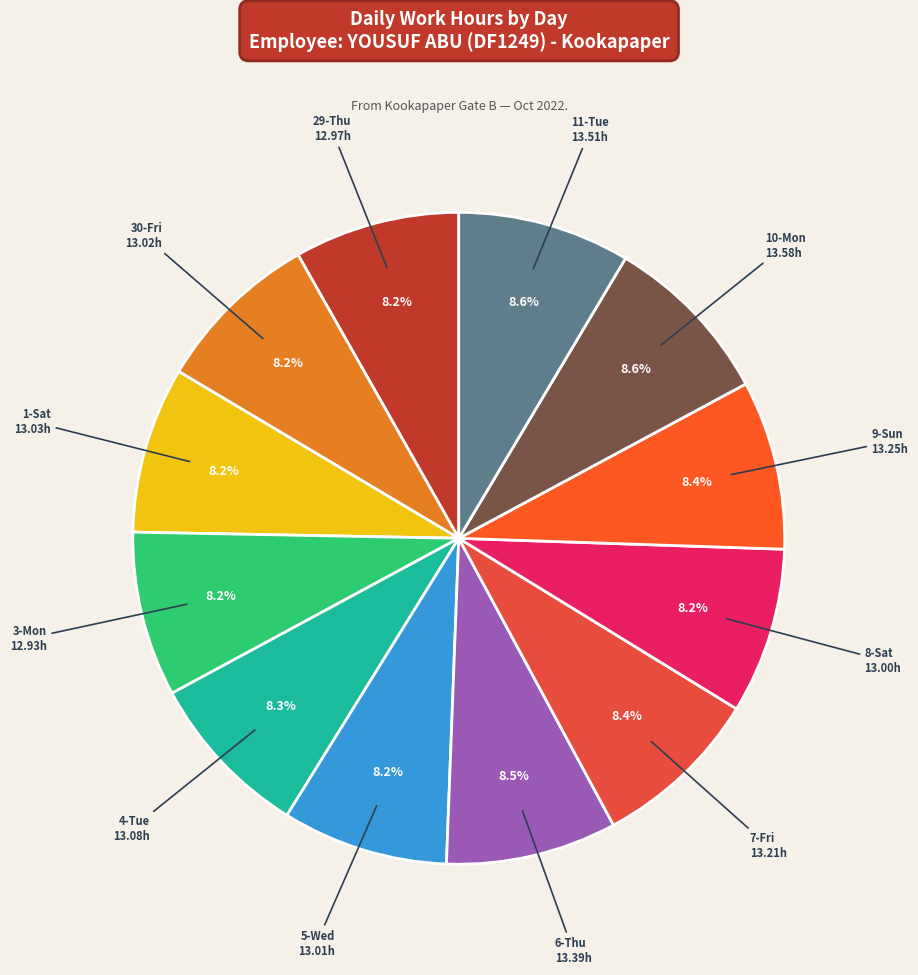

To the nearest percent, what percentage of the pie is 9-Sun?

8%